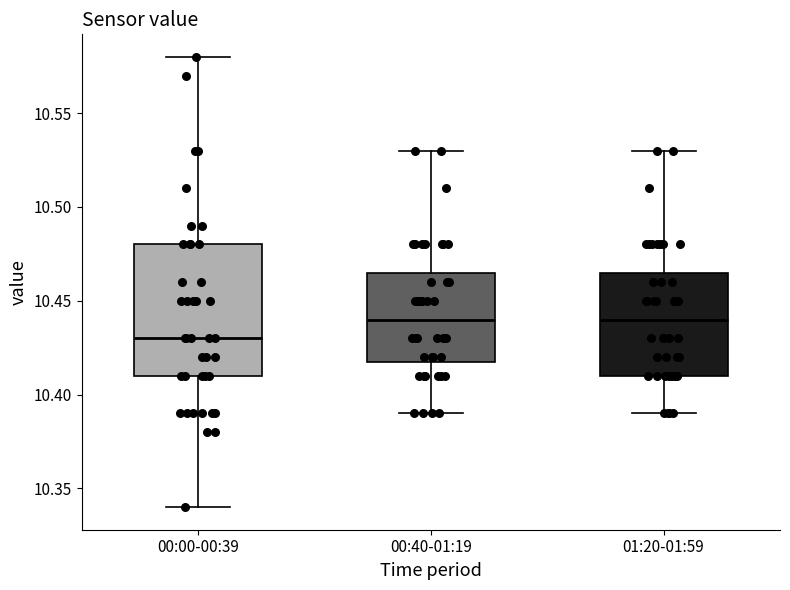

Which box has the lowest median line?

00:00-00:39